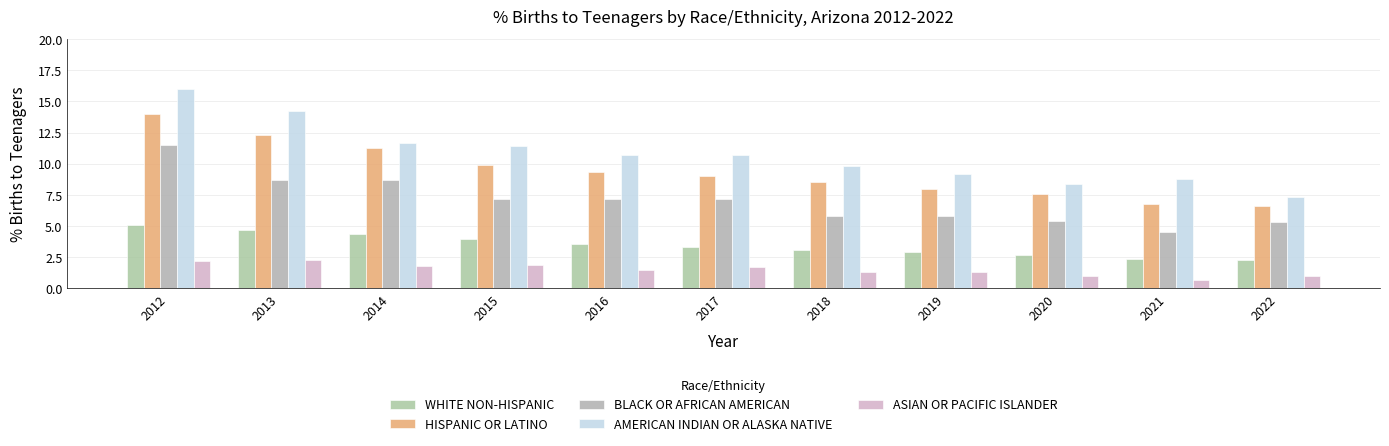

What are all the series names shown in the legend?

WHITE NON-HISPANIC, HISPANIC OR LATINO, BLACK OR AFRICAN AMERICAN, AMERICAN INDIAN OR ALASKA NATIVE, ASIAN OR PACIFIC ISLANDER